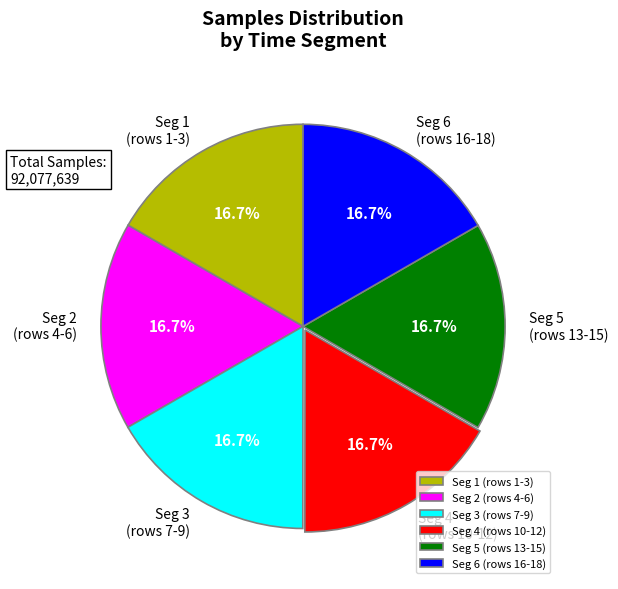

What percentage is NOT represented by Seg 2 (rows 4-6)?

83.3%